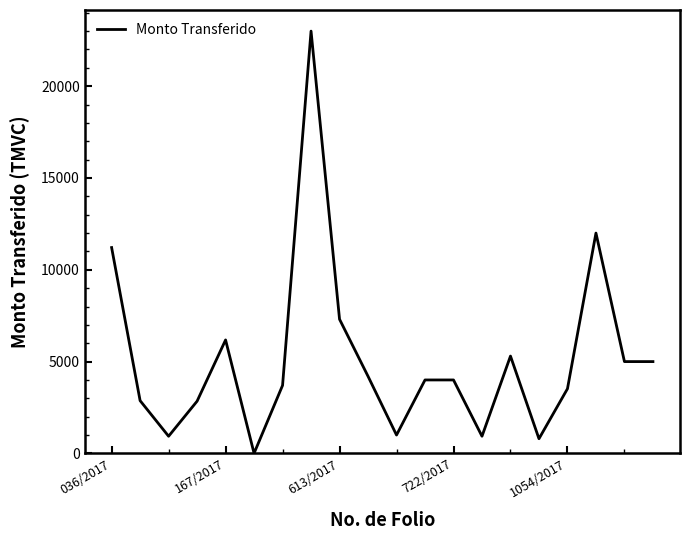

What is the maximum value shown in the chart?

23000.0